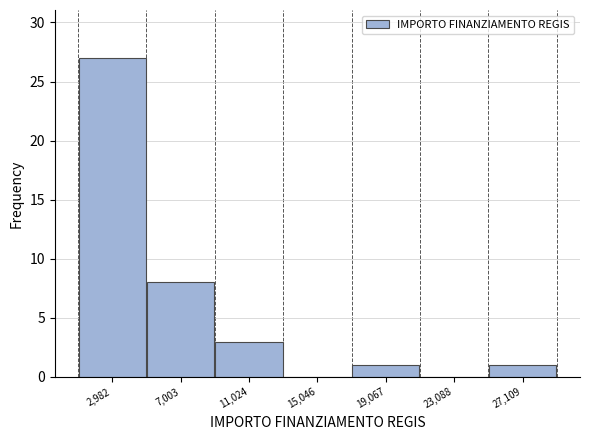

Which range on the x-axis has the tallest bar?

1000 to 5000